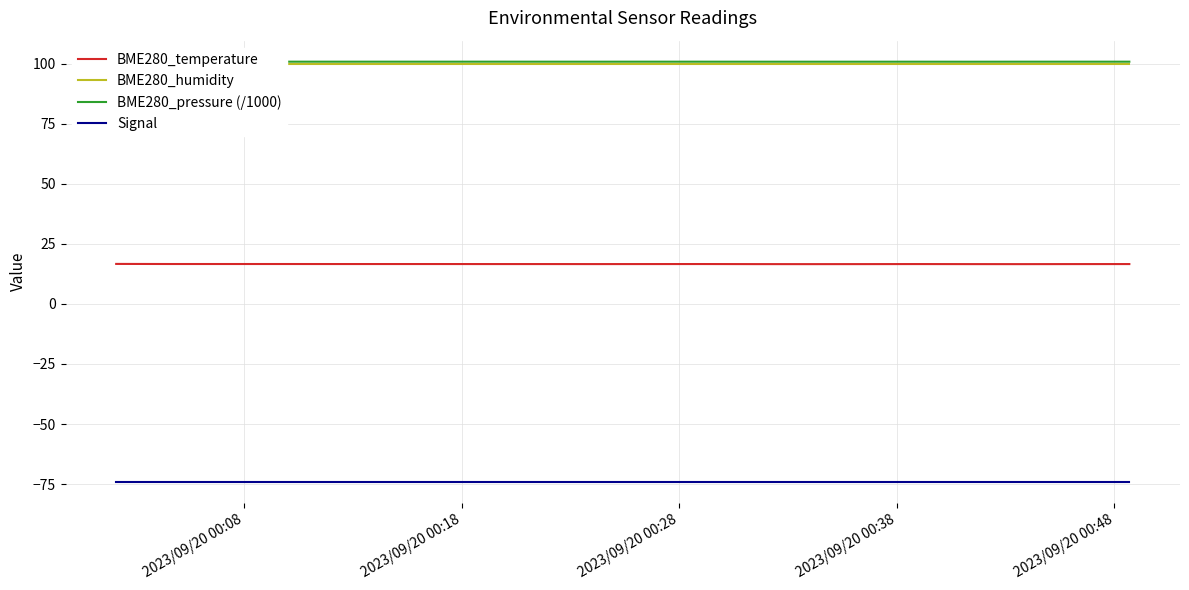

True or false: BME280_temperature and BME280_humidity cross at least once.

False